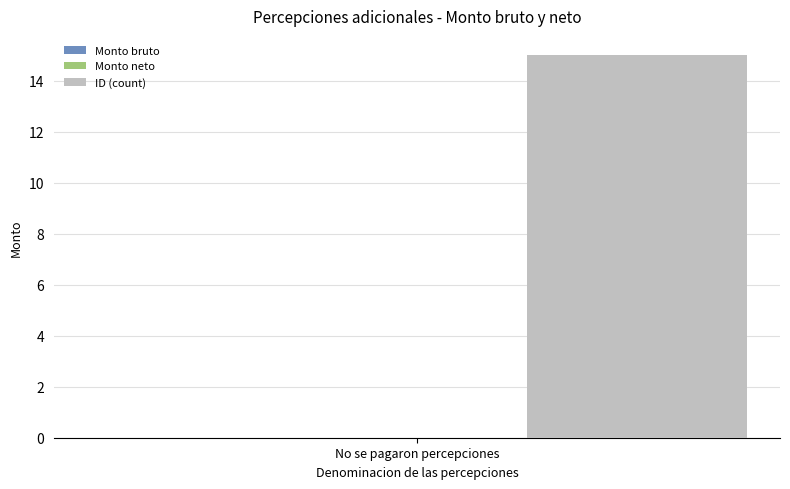

Does the chart contain any negative values?

No